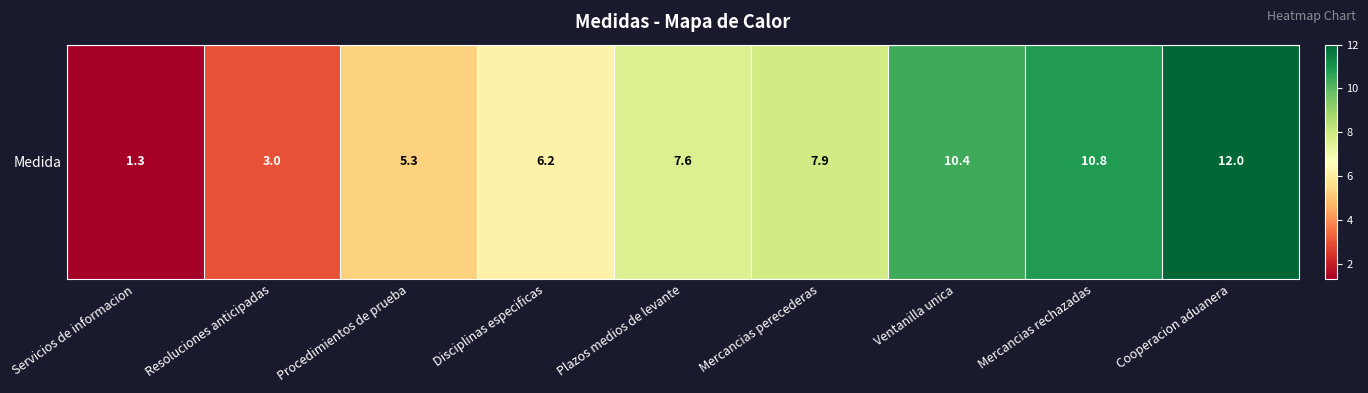

What is the difference between the maximum and second lowest values?

9.0